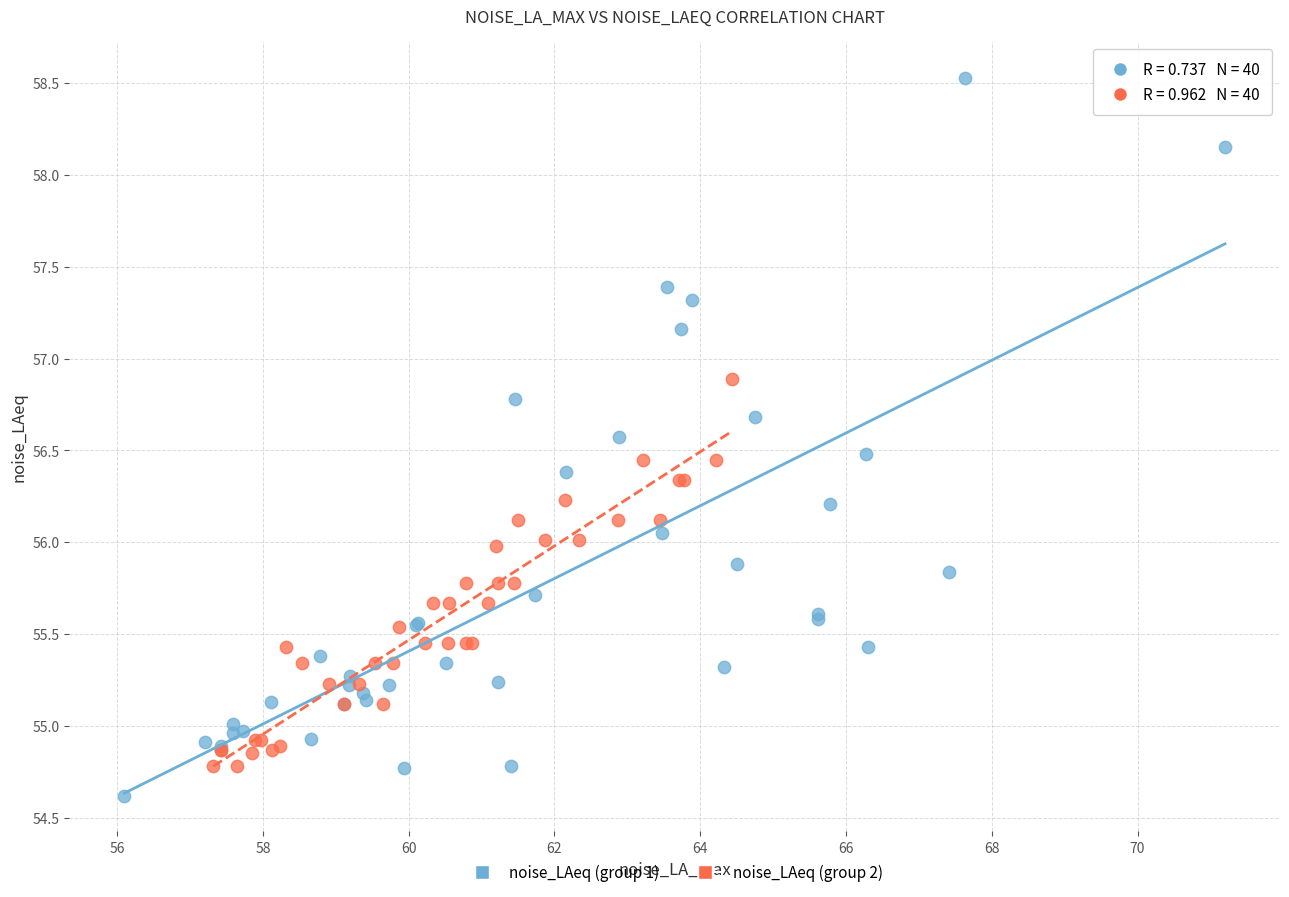

Which series has the widest spread of Y values?

noise_LAeq (group 1)